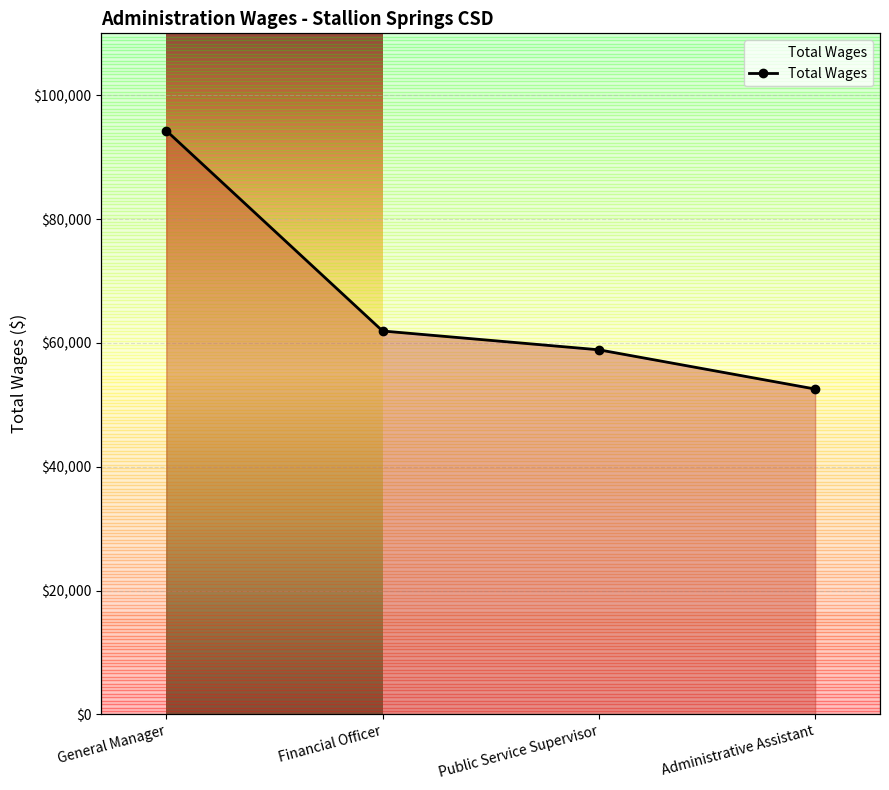

What is the greatest value displayed?

94282